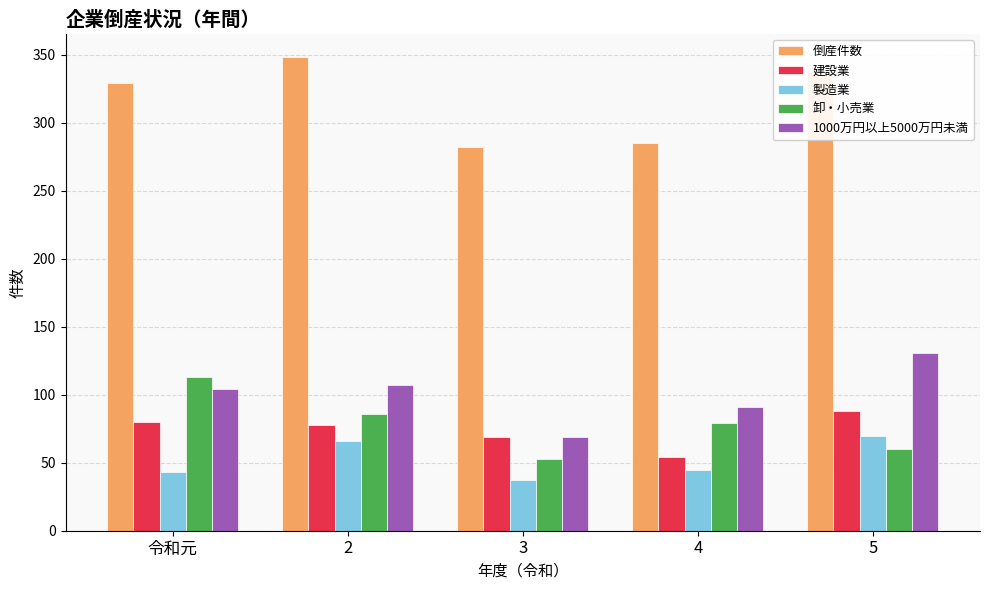

What is the label of the 2nd bar from the left?

2